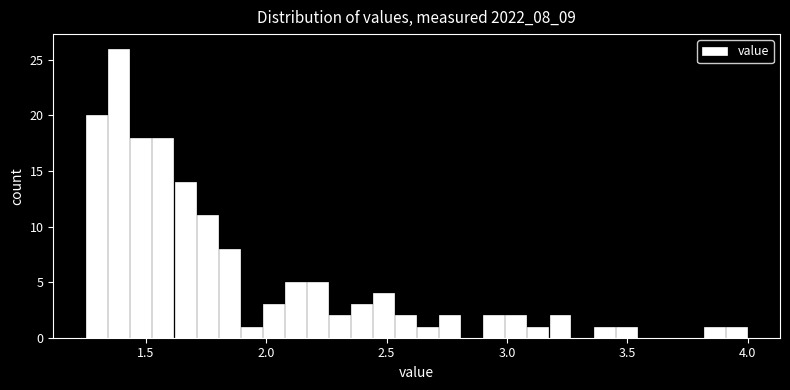

Around what value on the x-axis is the tallest bar? Give the approximate position of its centre, as read against the axis.

1.40